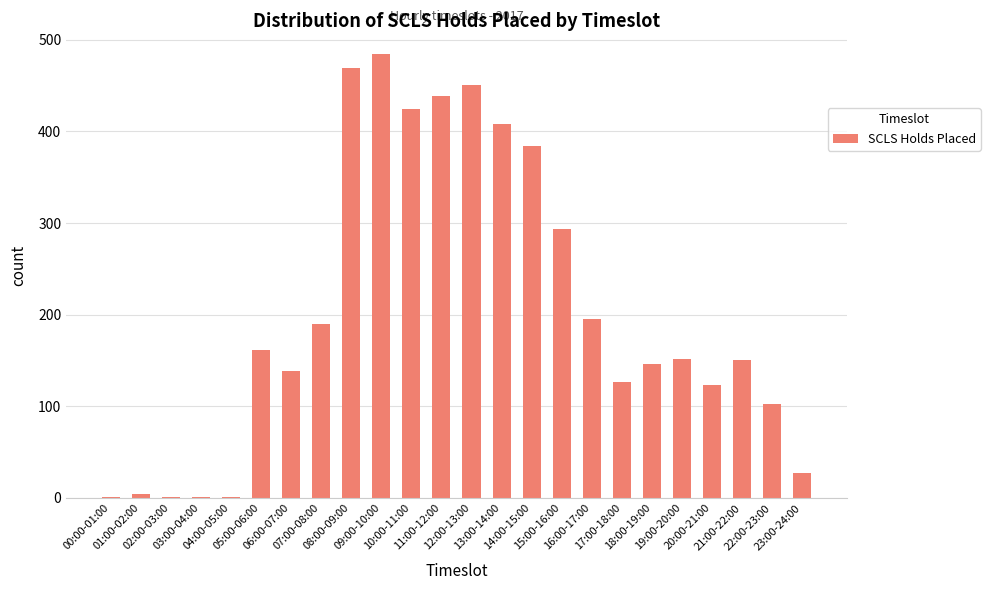

What is the sum of all values?

4873